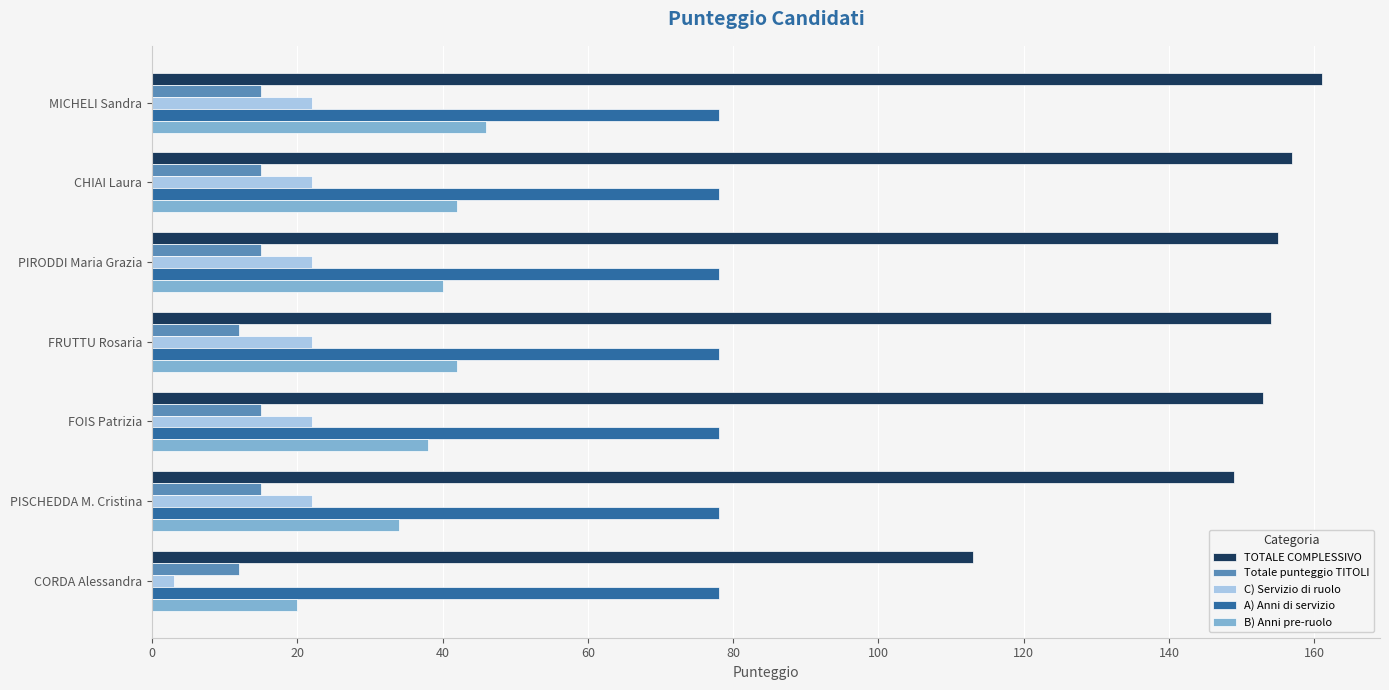

What is the minimum value for A) Anni di servizio?

78